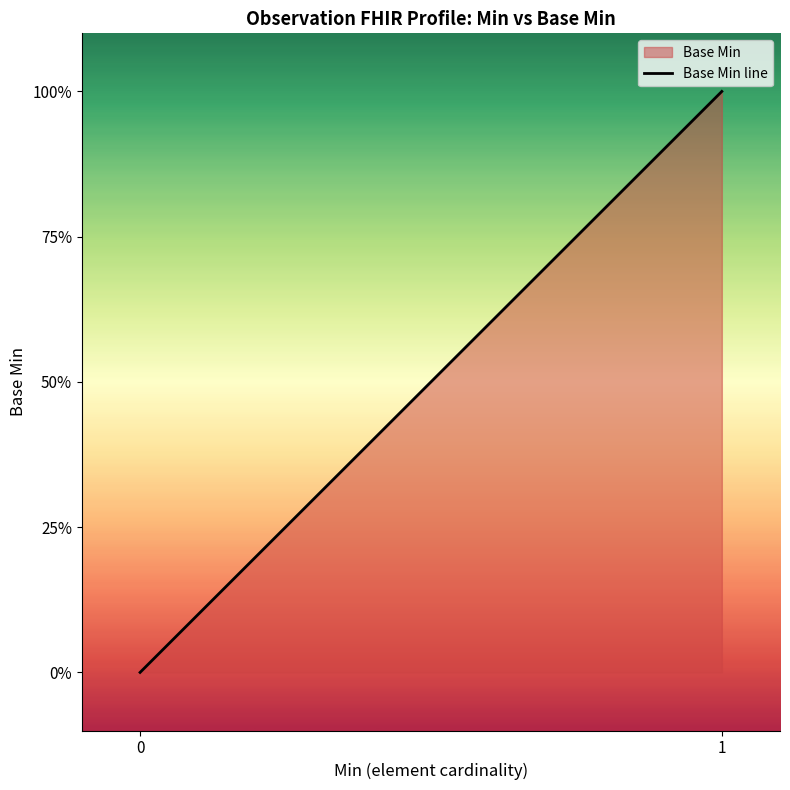

What is the greatest value displayed?

1